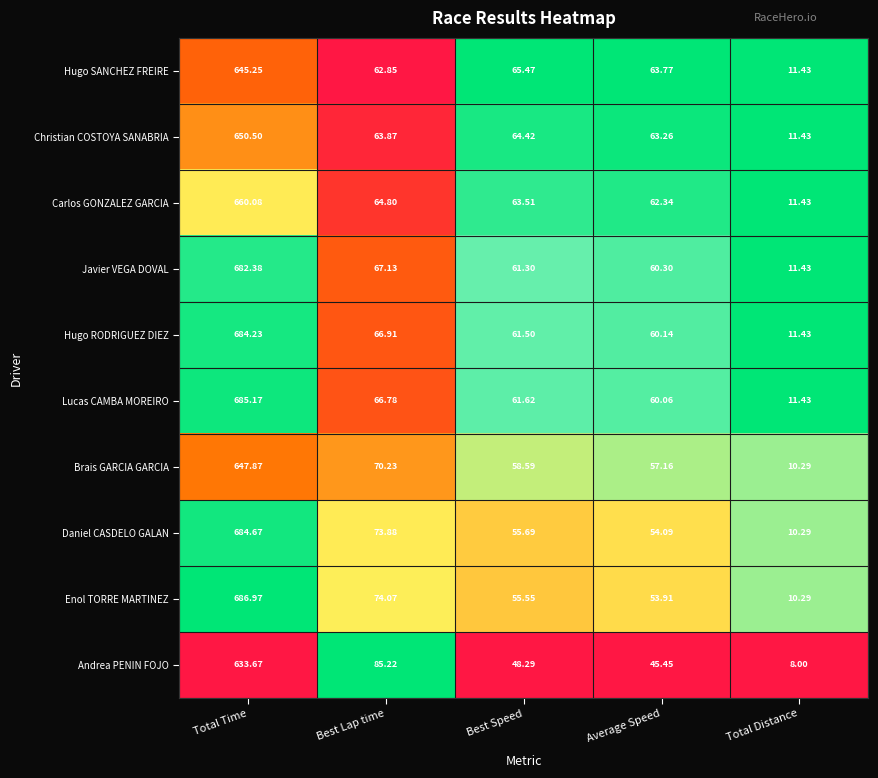

Which series changed the most between Average Speed and Total Distance?

Hugo SANCHEZ FREIRE